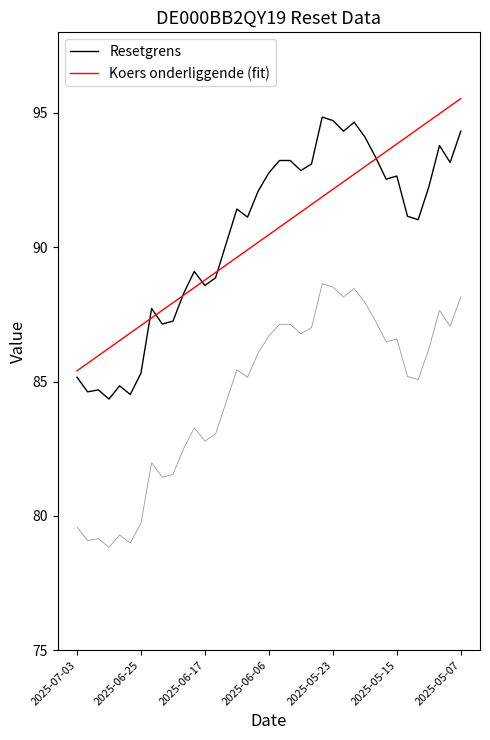

What are all the series names shown in the legend?

Resetgrens, Koers onderliggende (fit)